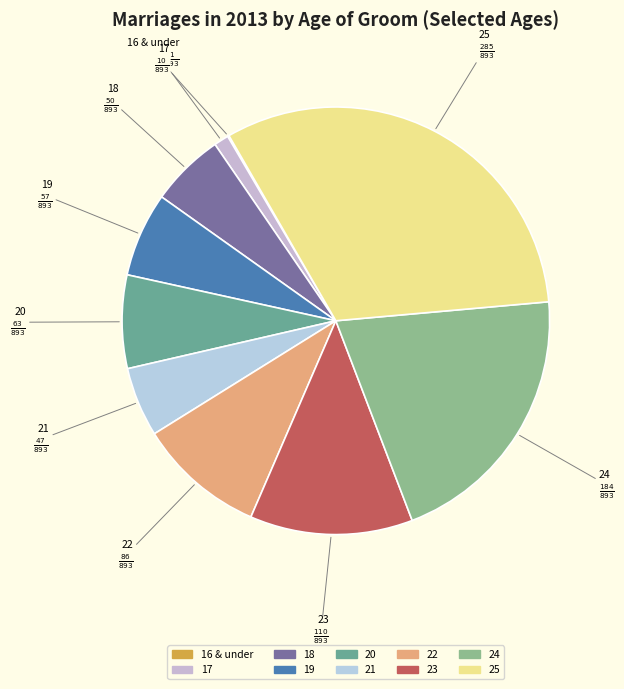

Is 17 the majority of the pie?

No